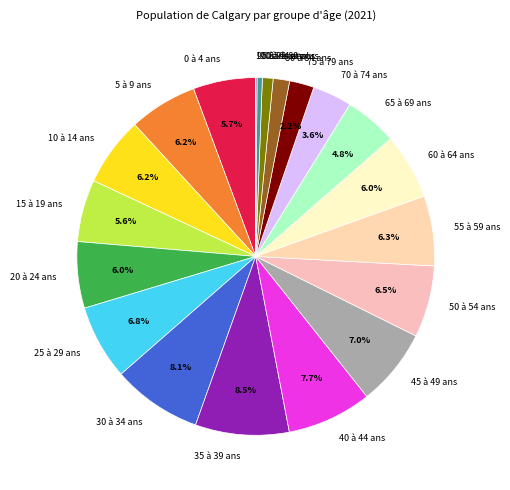

Does 80 à 84 ans represent more than half of the total?

No